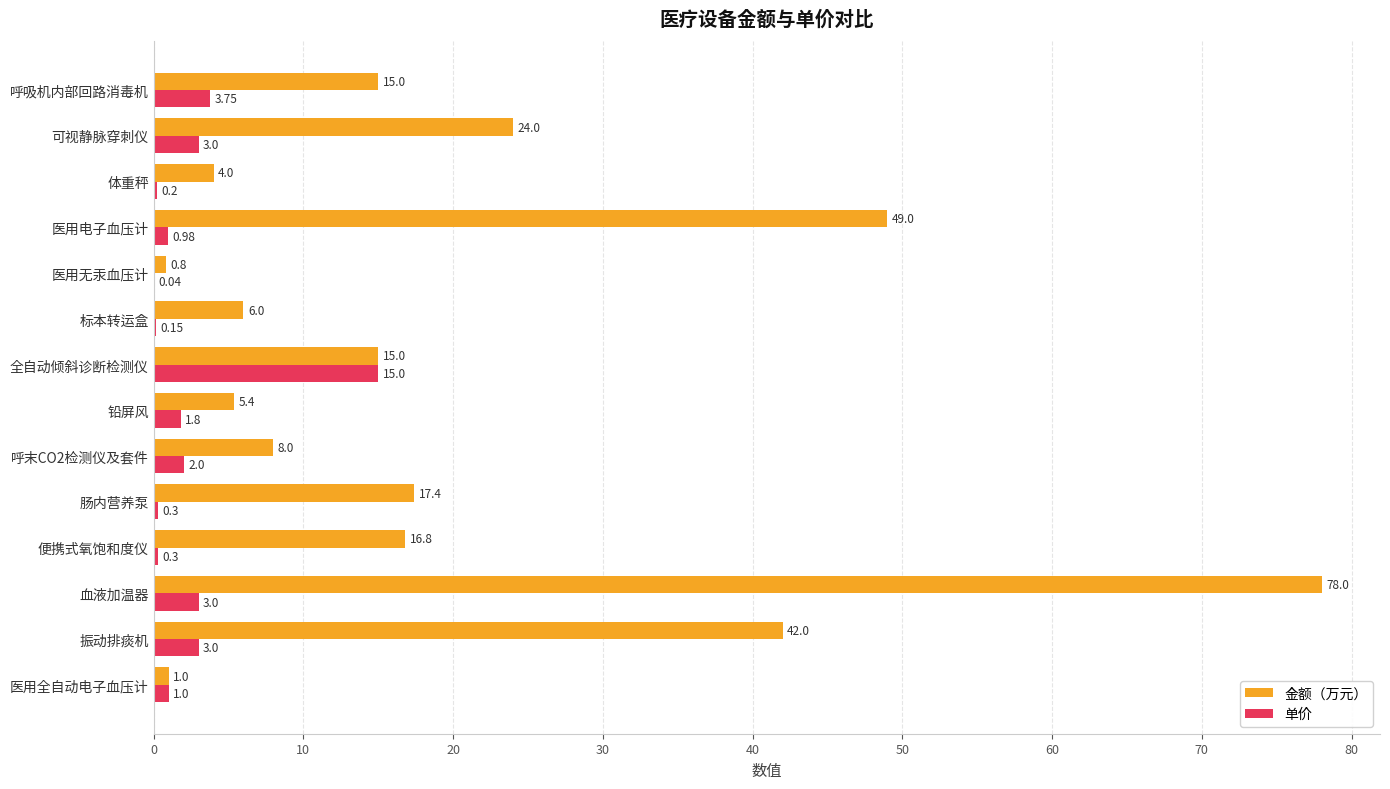

Which category has the highest value in the 金额（万元） series?

血液加温器